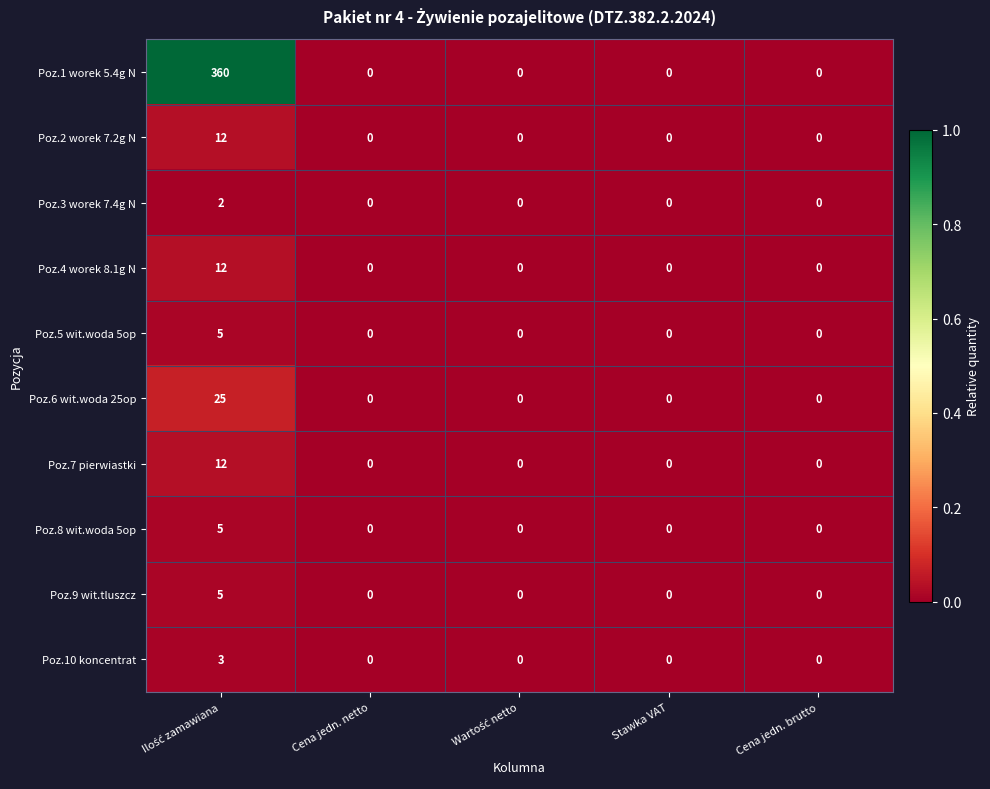

Which series has the largest total across all categories?

Poz.1 worek 5.4g N